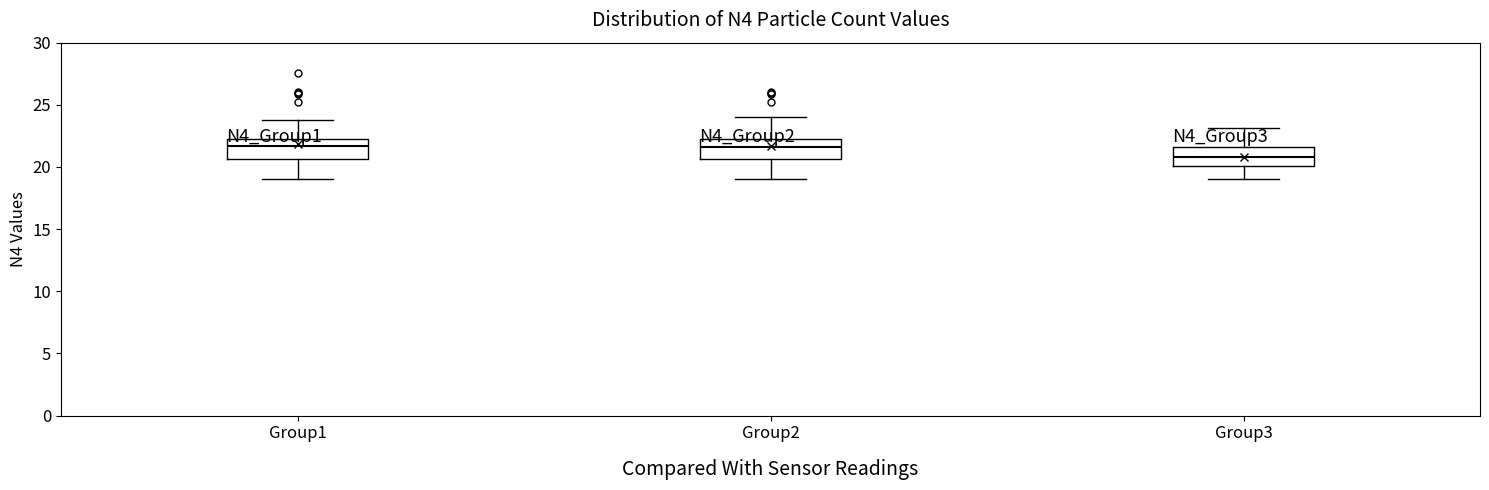

Where does the median line of the box for Group3 sit on the y-axis? The values are not printed on the chart, so give them approximately, as read against the axis.

21.0